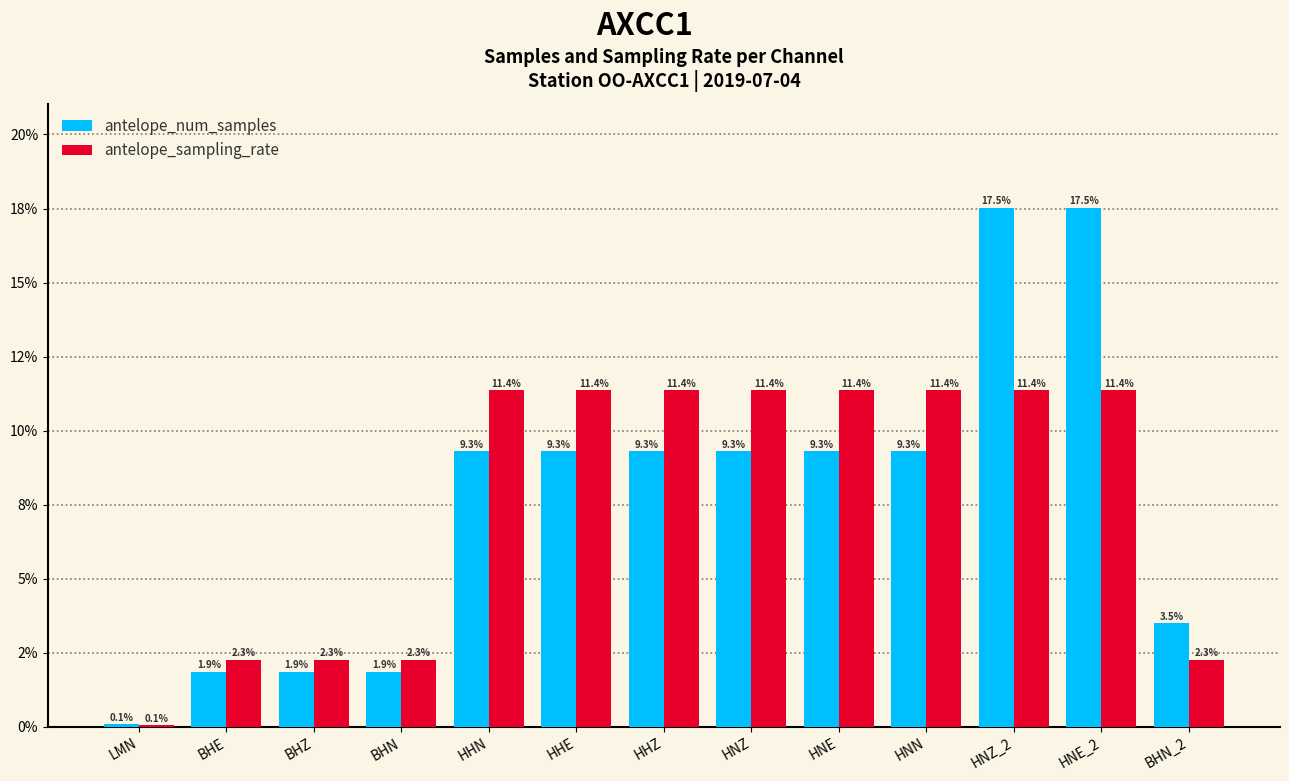

What are all the series names shown in the legend?

antelope_num_samples, antelope_sampling_rate